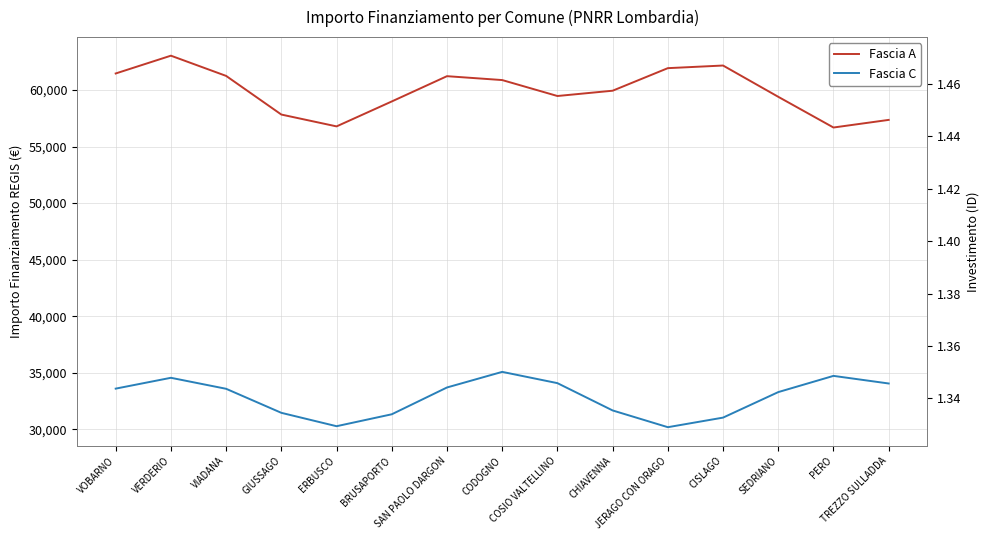

Which category has the highest value across all series?

VERDERIO